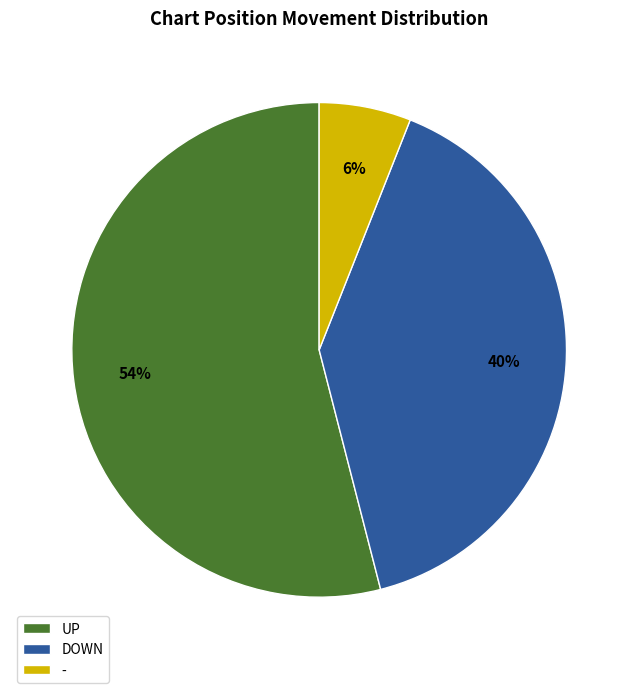

Which category has the smallest portion of the pie?

-